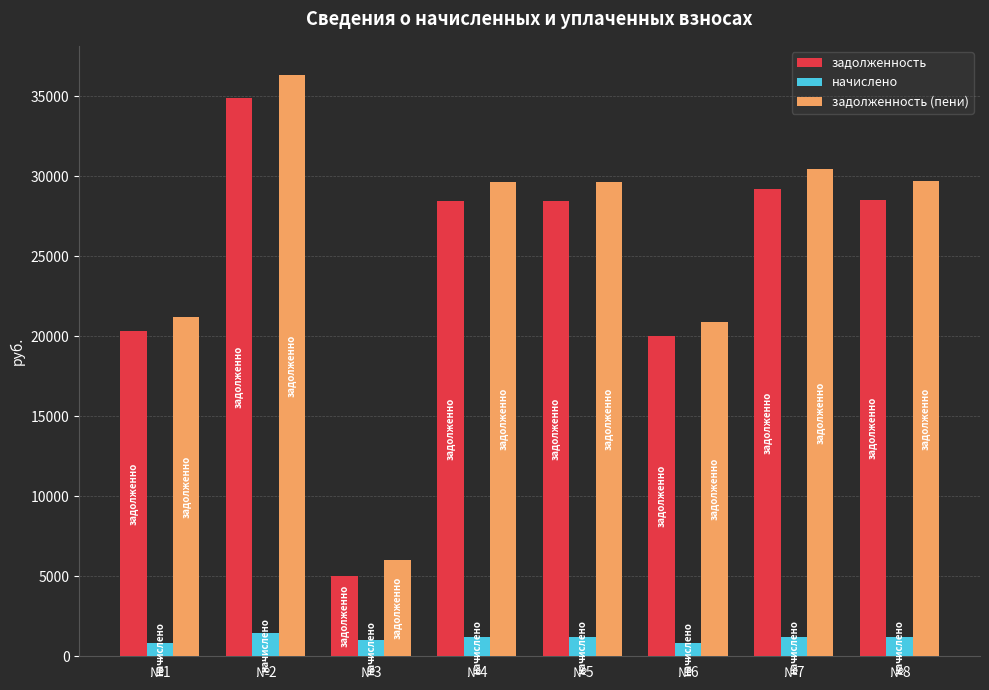

What is the maximum value for задолженность (пени)?

36343.8